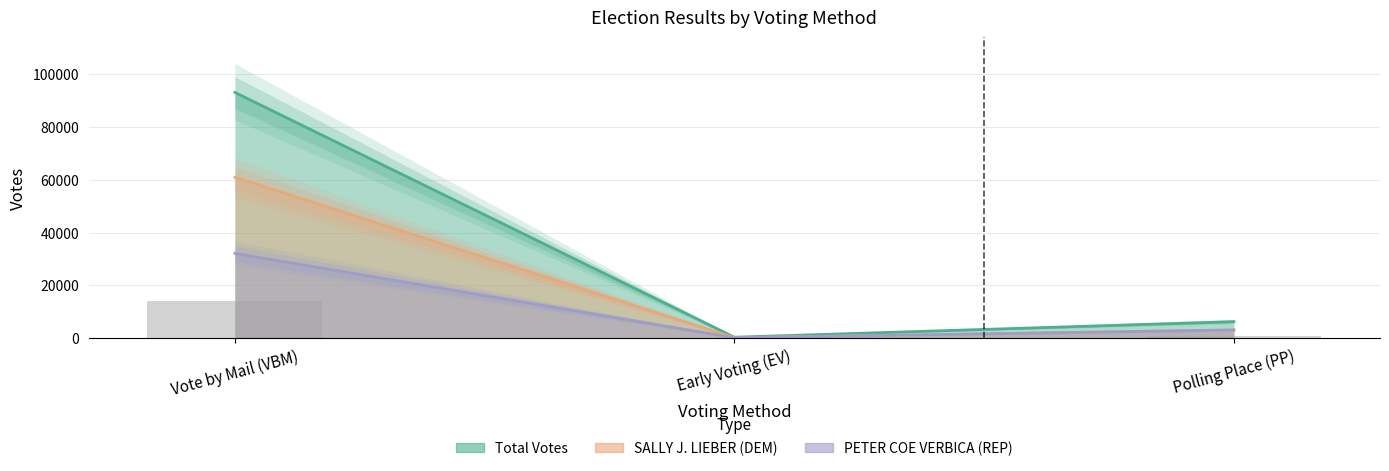

What position from the left is Vote by Mail (VBM)?

1